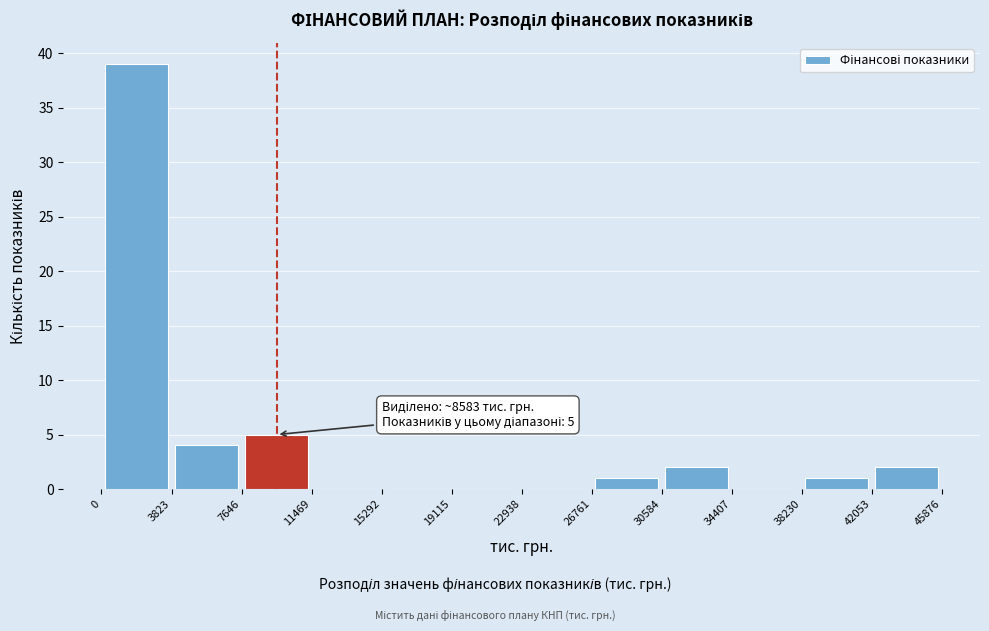

Which range on the x-axis has the tallest bar?

0 to 3823